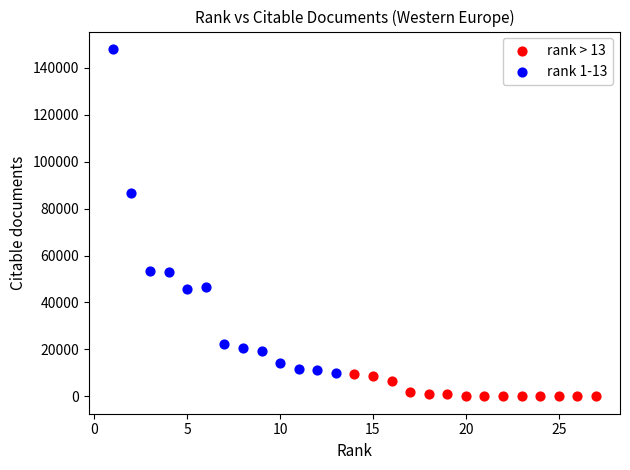

Which series reaches the maximum Y coordinate?

rank 1-13